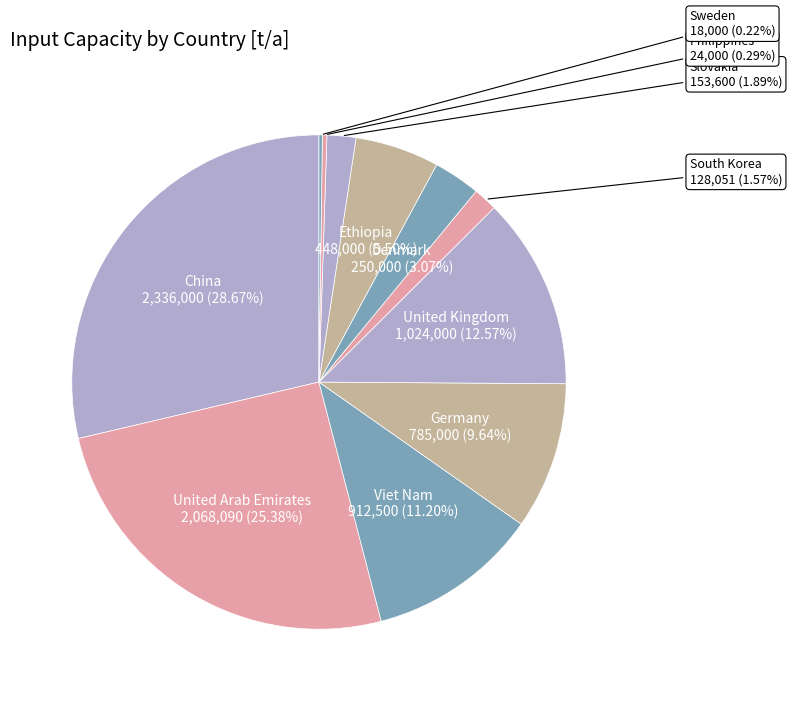

Between United Arab Emirates and United Kingdom, which is larger?

United Arab Emirates